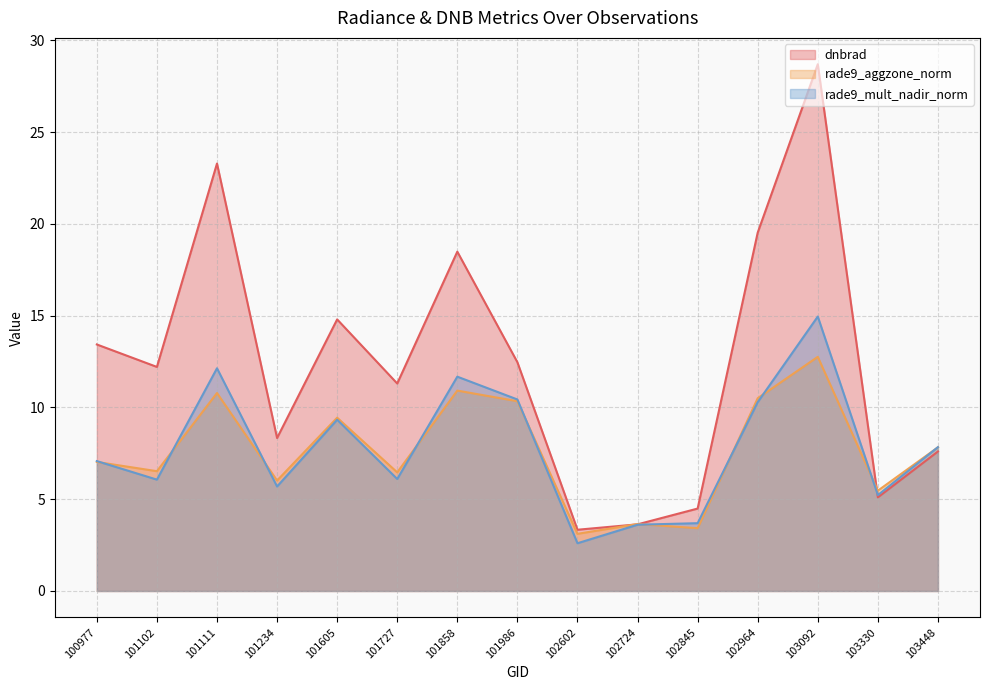

Between which two adjacent categories do rade9_mult_nadir_norm and rade9_aggzone_norm first intersect?

100977 and 101102